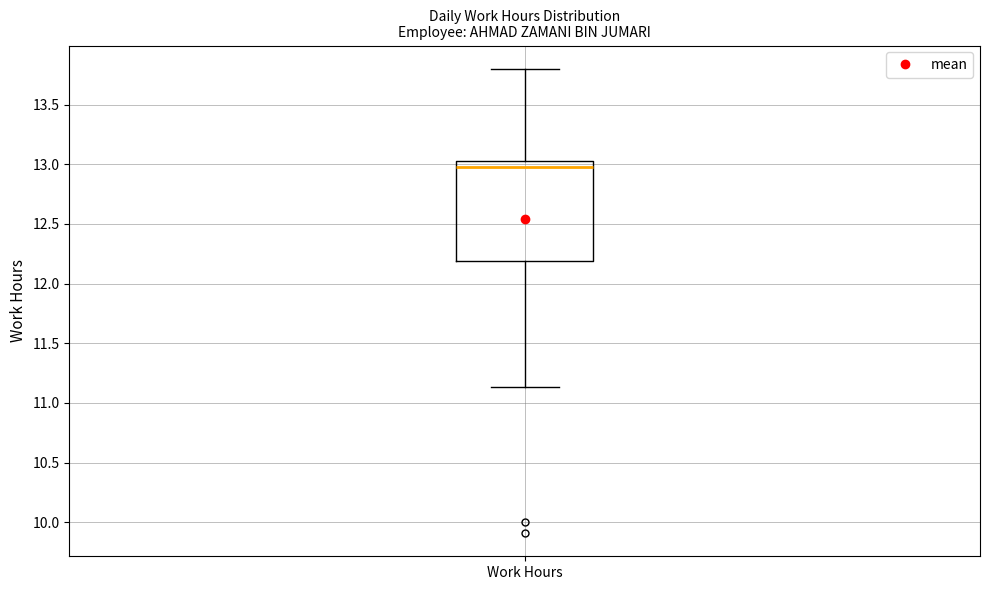

Read this box plot against the y-axis: the position of the median line, the range covered by the box, and the ends of both whiskers. The values are not printed on the chart, so give them approximately, as read against the axis.

median 13.00, box 12.20 to 13.05, whiskers 11.15 to 13.80